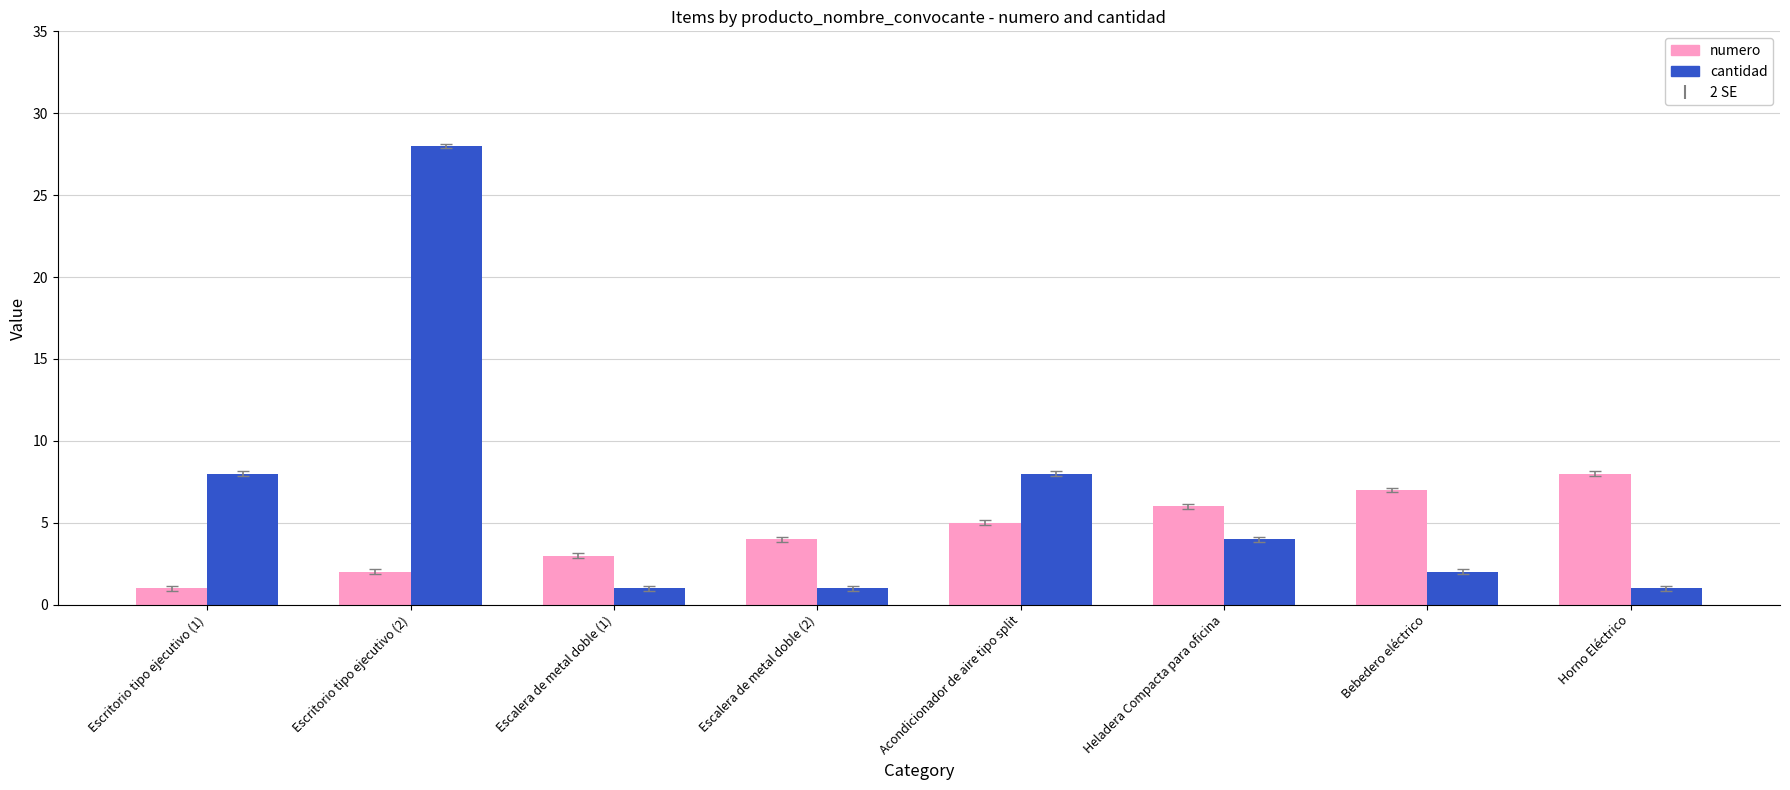

What is the difference between the highest and lowest values at Bebedero eléctrico?

5